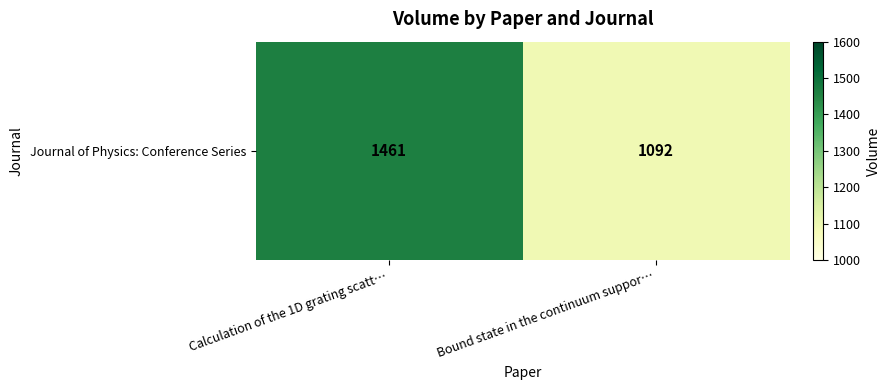

How many data points are less than 1461?

1